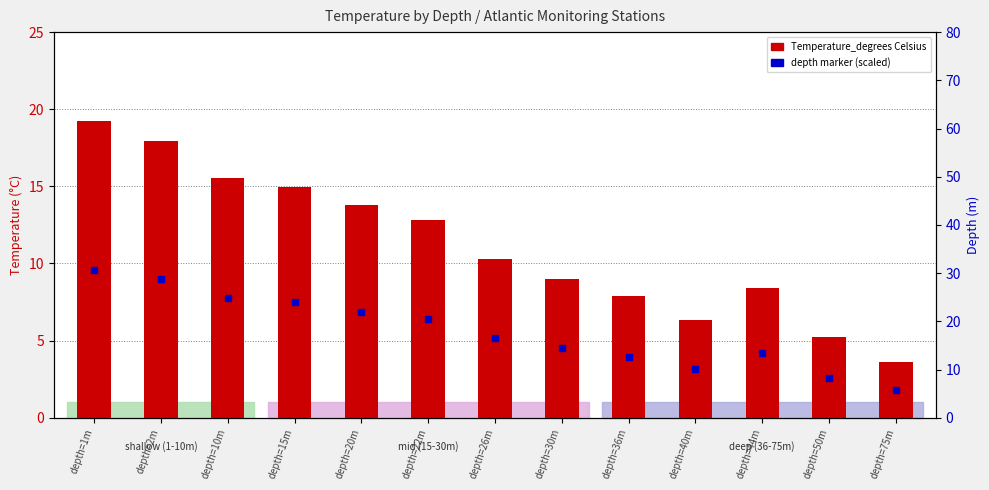

Approximately how many times larger is the value at depth=1m compared to depth=50m?

3.7